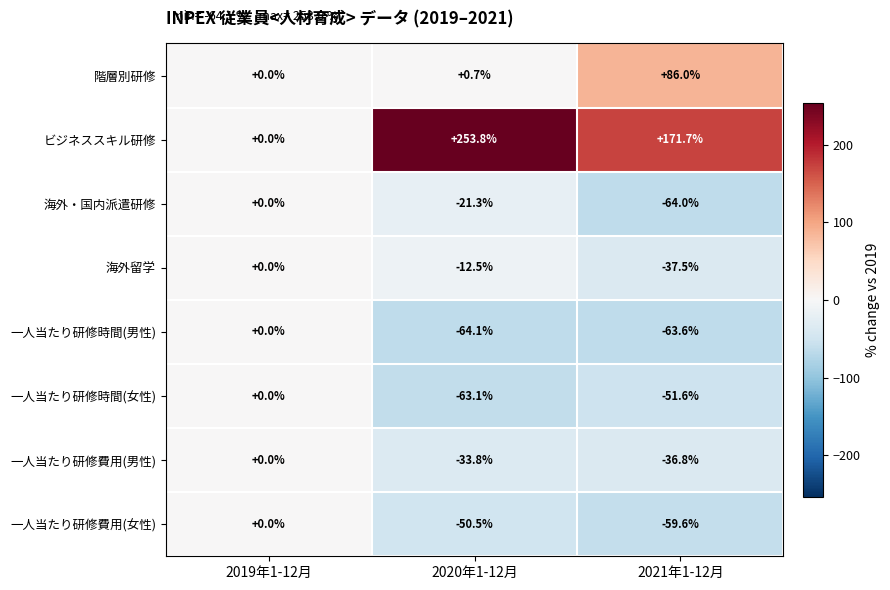

What is the difference between the 海外・国内派遣研修 values at 2019年1-12月 and 2021年1-12月?

64.0